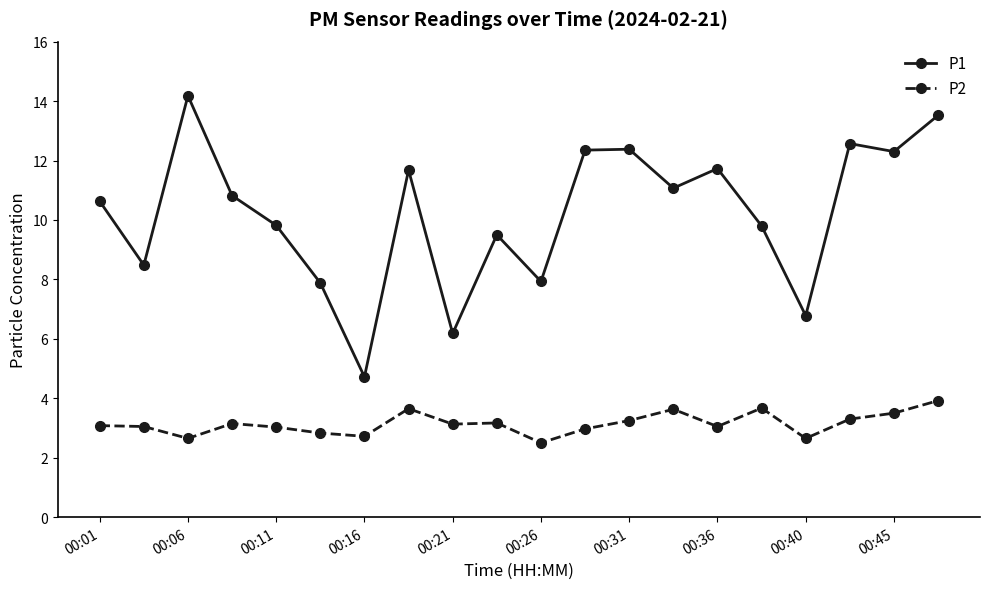

What is the value of the P2 point at the 19th from the left?

3.5